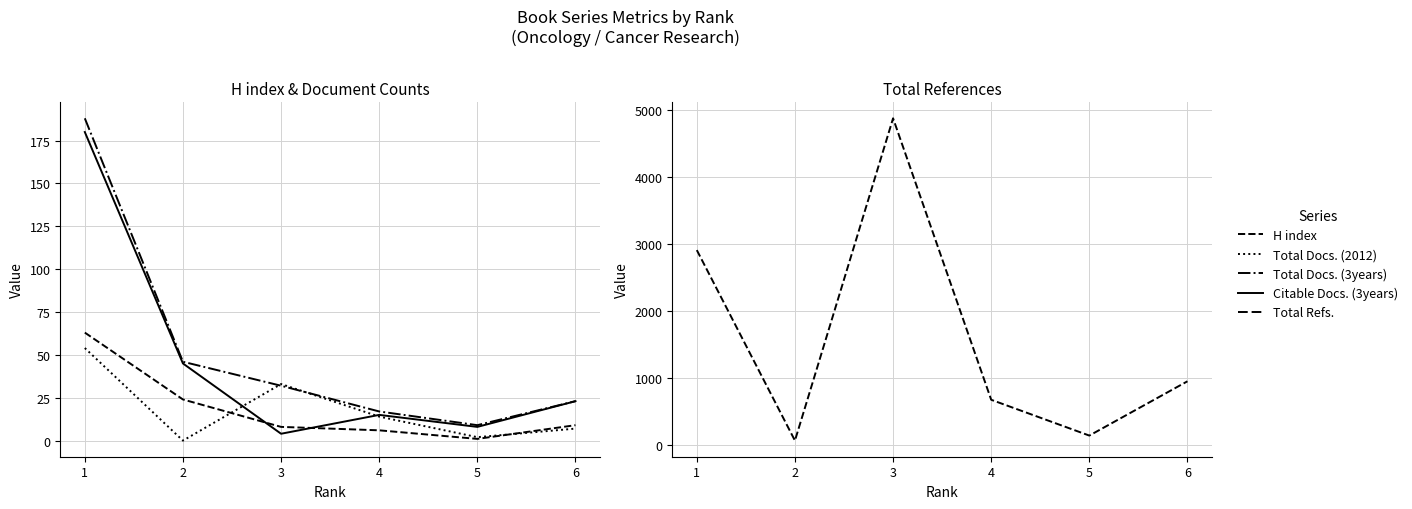

Rank the series at 1 from highest to lowest value.

Total Refs., Total Docs. (3years), Citable Docs. (3years), H index, Total Docs. (2012)